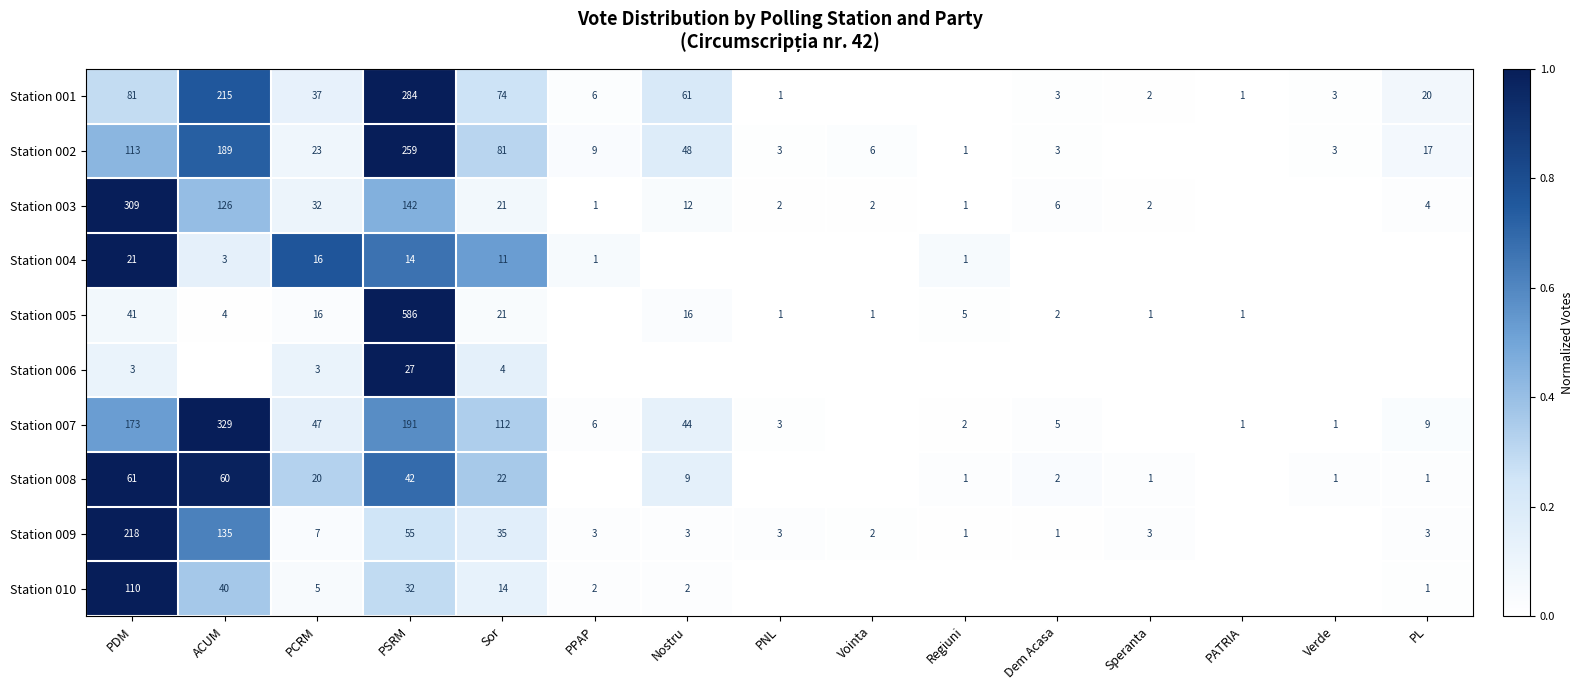

The Station 010 series shows 40 at ACUM. True or false?

True